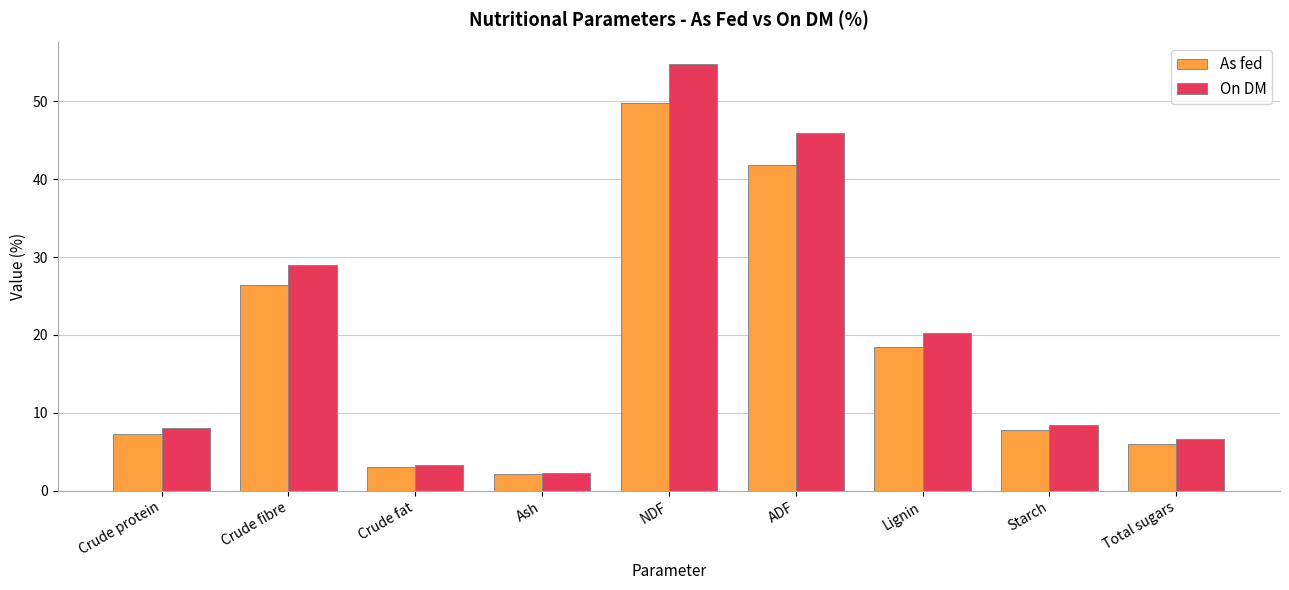

Is it true that As fed equals 41.8 at ADF?

True